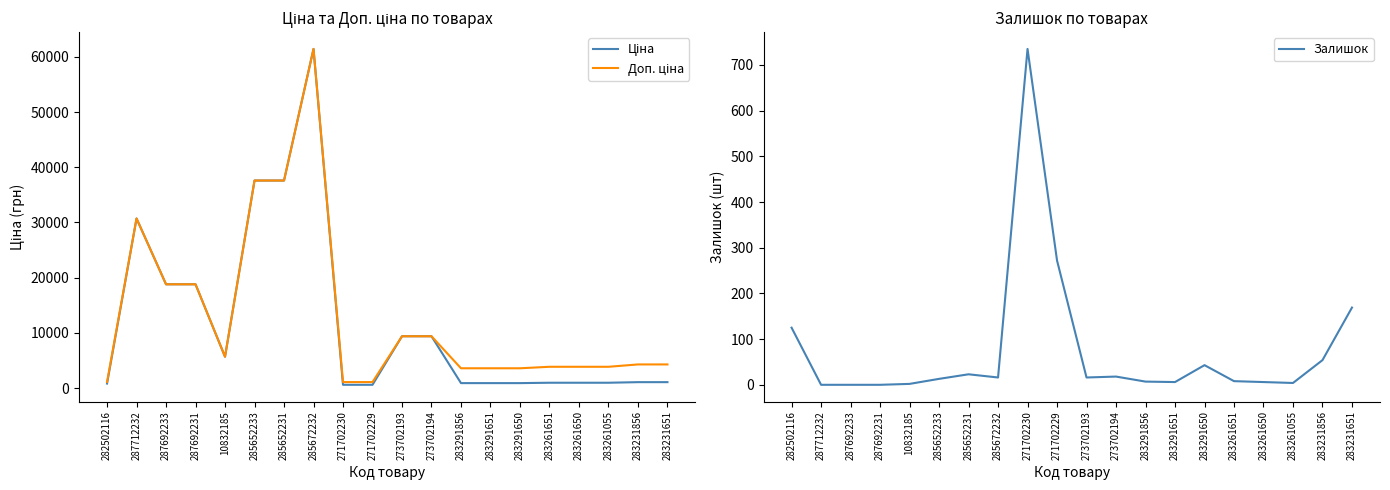

What is the difference between the maximum and minimum values in the Ціна series?

60844.3